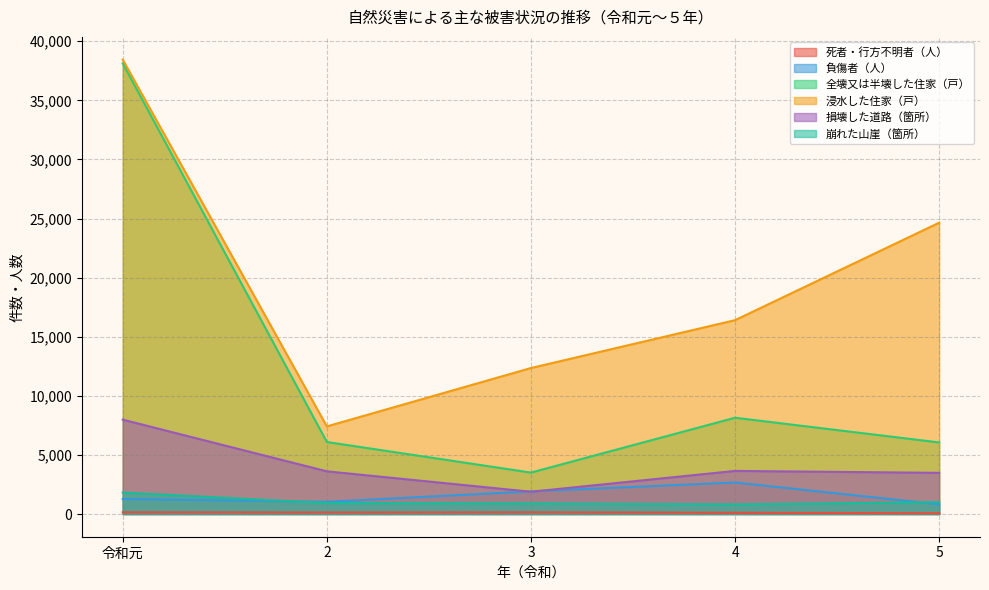

Reading right to left, what are all the values shown in this chart?

死者・行方不明者（人）: 64	102	142	128	142
負傷者（人）: 815	2668	1915	1029	1270
全壊又は半壊した住家（戸）: 6054	8145	3504	6092	38127
浸水した住家（戸）: 24646	16400	12350	7411	38444
損壊した道路（箇所）: 3482	3645	1883	3610	7983
崩れた山崖（箇所）: 1005	815	899	928	1816